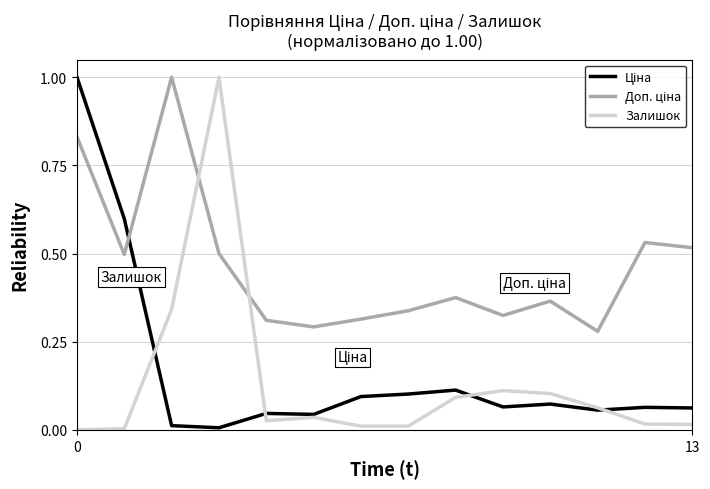

In Ціна, how many points are lower than both neighbors (excluding endpoints)?

4